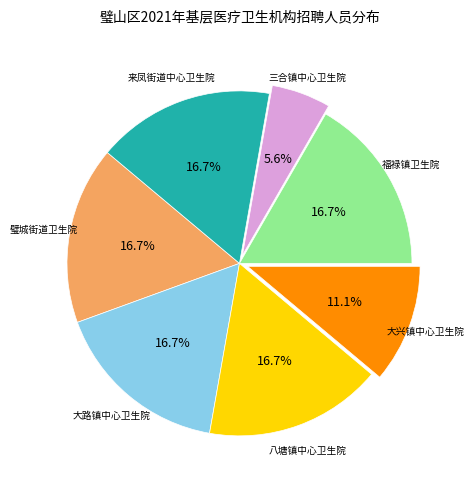

Does any single category account for the majority?

No